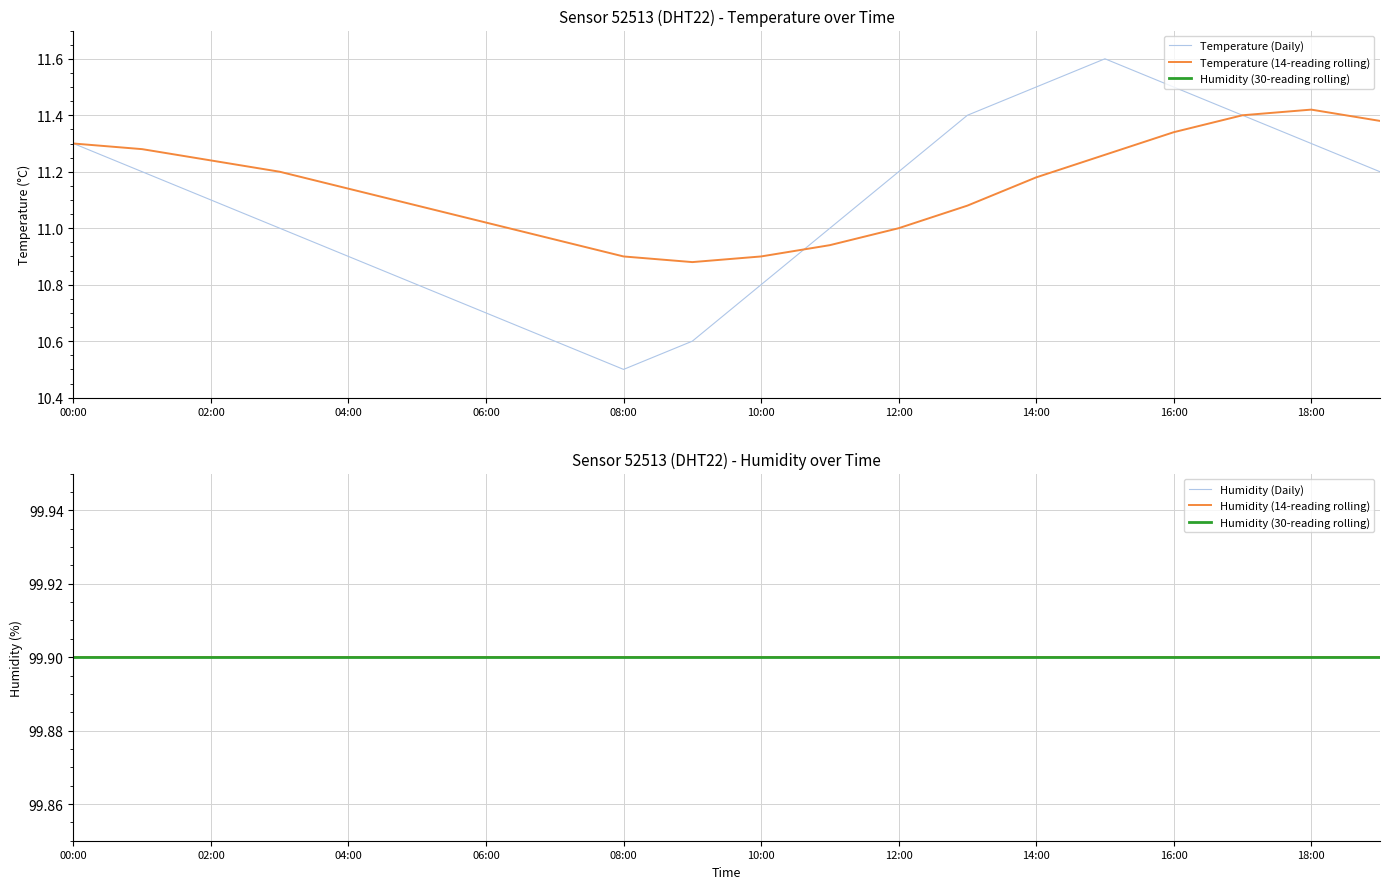

True or false: Temperature (Daily) has a value of 18.3 at 02:00.

False